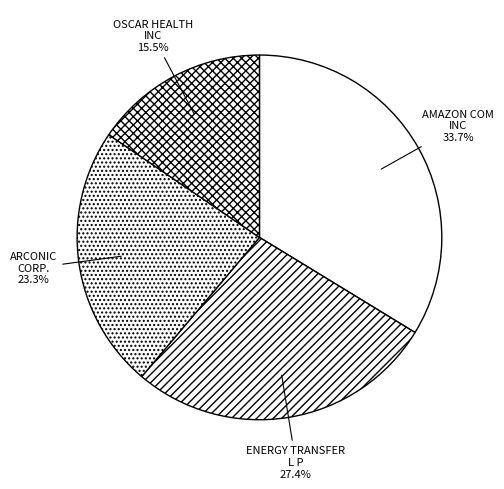

Count the number of slices in the pie.

4